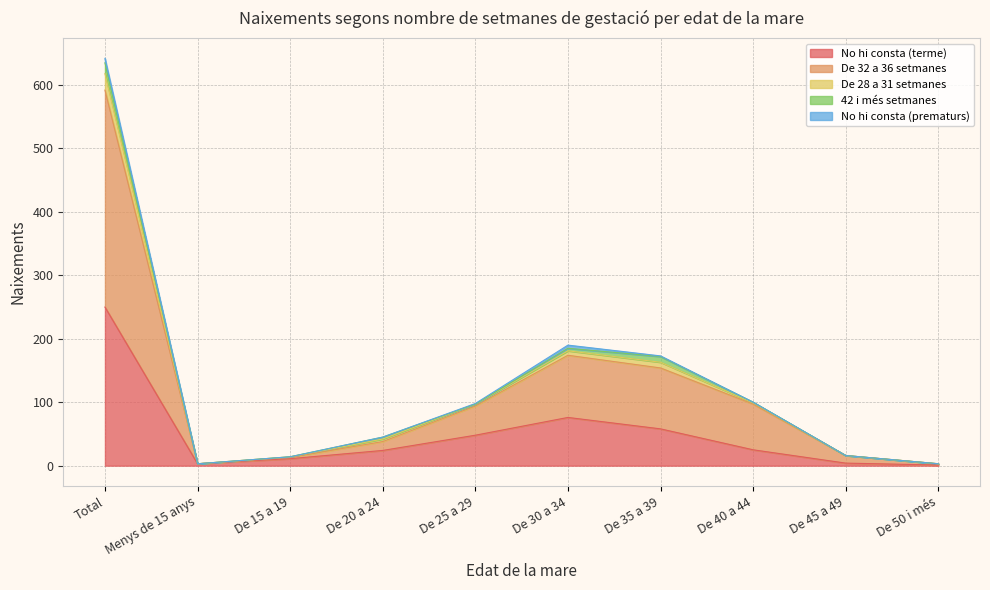

At which label does No hi consta (terme) reach its peak?

Total